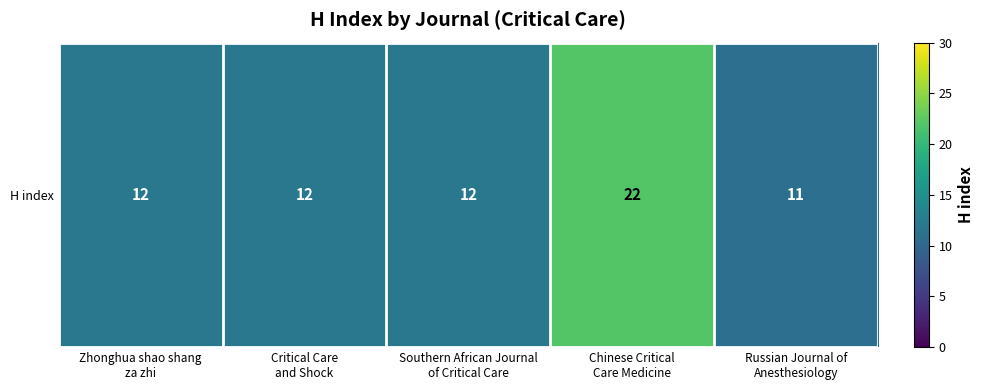

Where does the data first go above 12?

Chinese Critical
Care Medicine